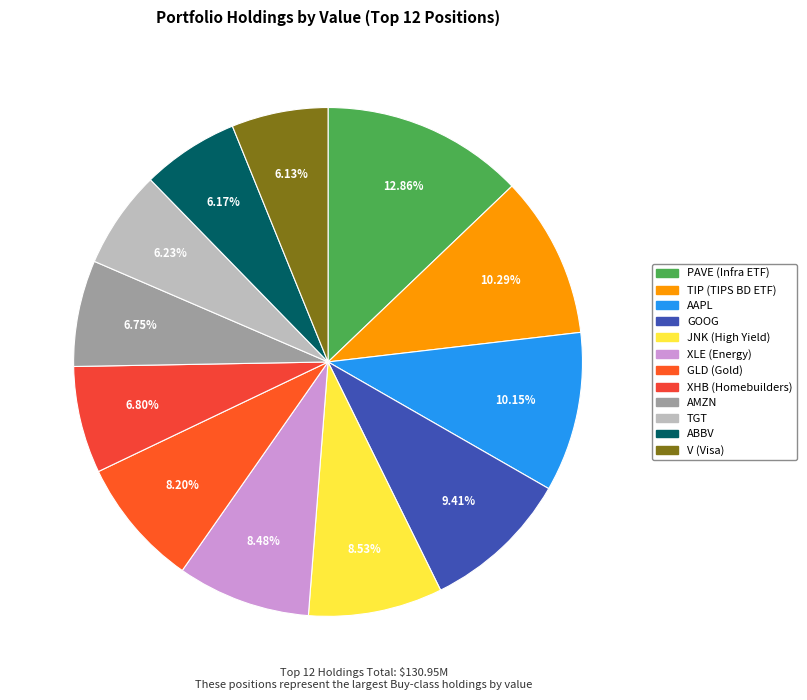

How many slices are in this pie chart?

12